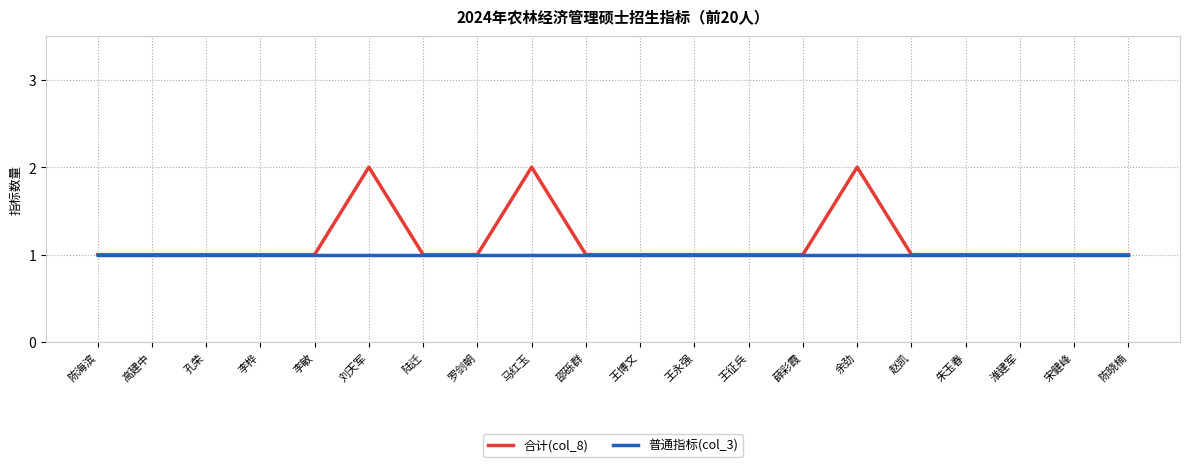

What is the minimum value shown in the chart?

1